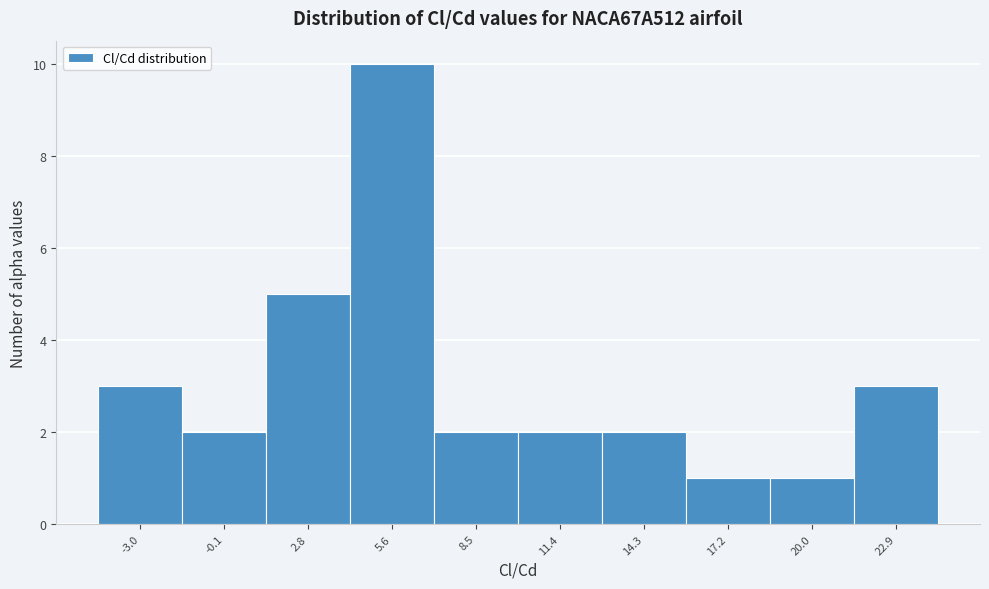

Reading left to right, transcribe this chart: for each bar, give the range it covers on the x-axis and its height. Neither the bar edges nor the heights are printed on the chart, so give them approximately, as read against the axes.

-4.5 to -1.5: 3
-1.5 to 1.5: 2
1.5 to 4.0: 5
4.0 to 7.0: 10
7.0 to 10.0: 2
10.0 to 13.0: 2
13.0 to 15.5: 2
15.5 to 18.5: 1
18.5 to 21.5: 1
21.5 to 24.5: 3